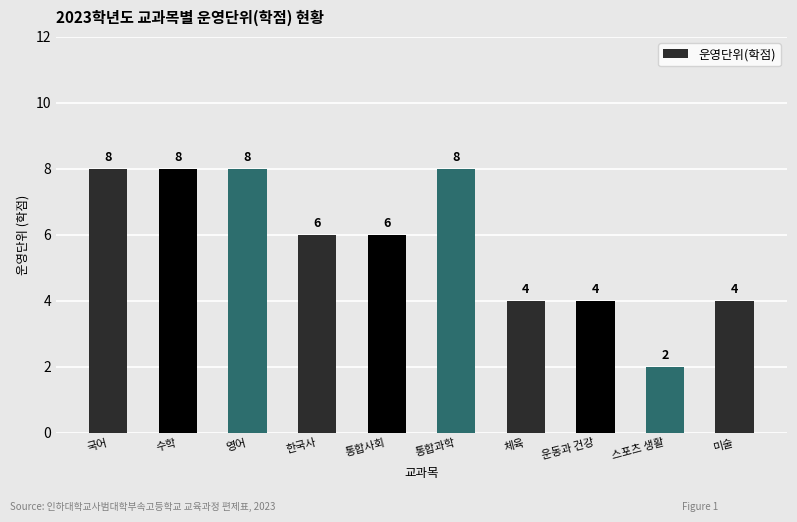

What is the sum of all values?

58